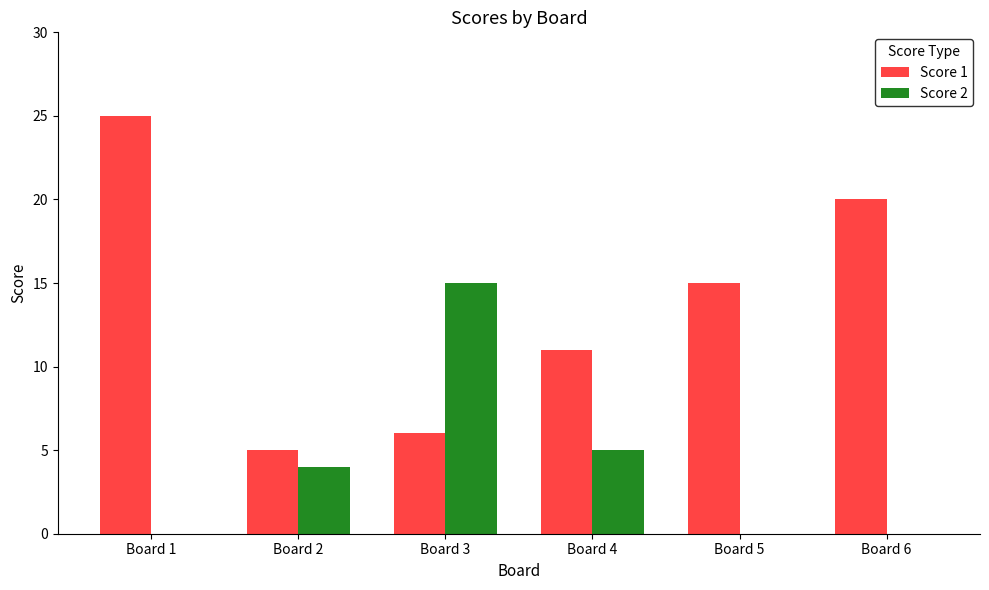

How many groups of bars are there?

6